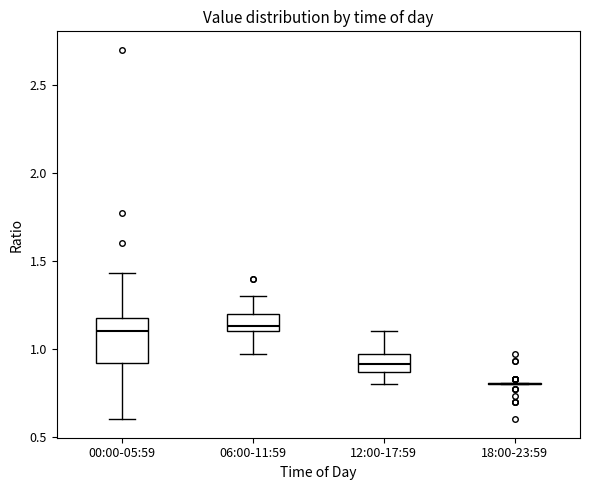

Which box is the tallest, from its lower edge to its upper edge?

00:00-05:59